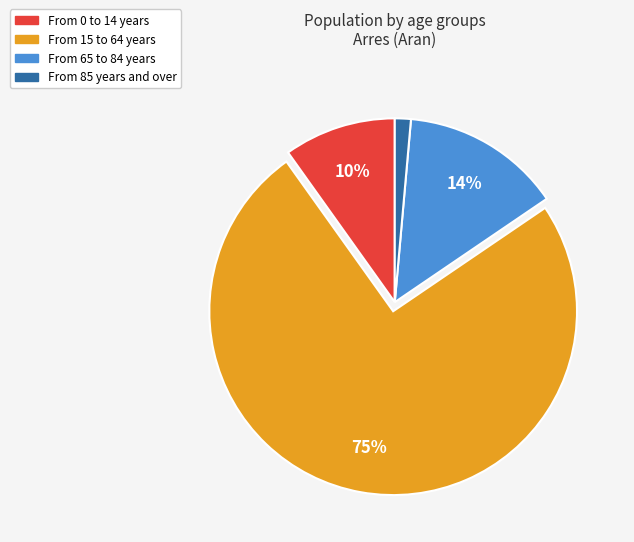

To the nearest percent, what percentage of the pie is From 0 to 14 years?

10%